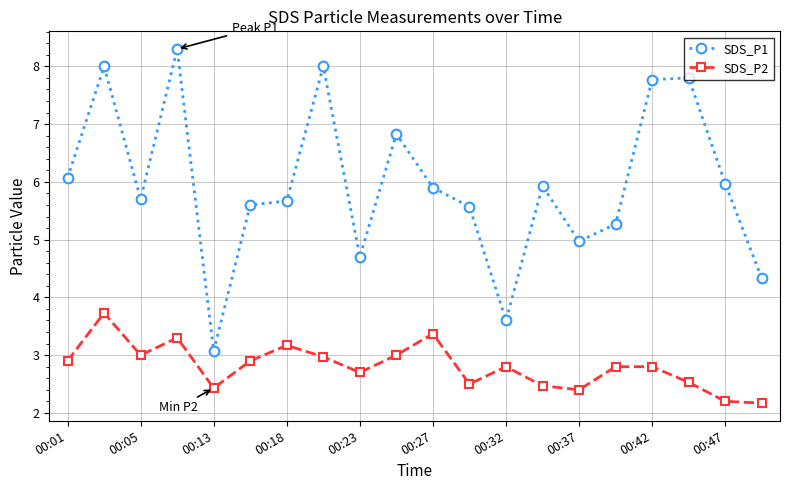

True or false: SDS_P1 has more than 0 interior local peaks.

True